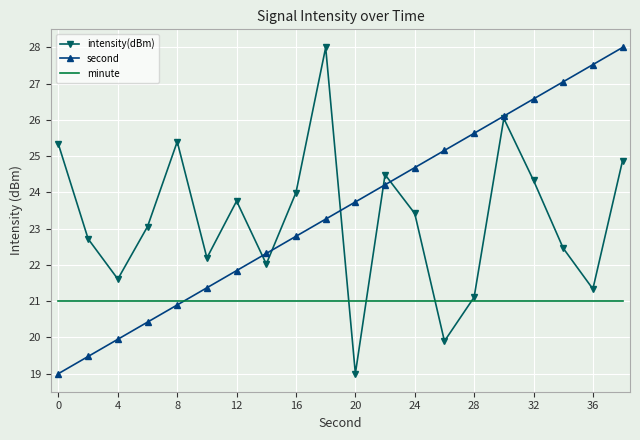

What is the maximum value shown in the chart?

28.0